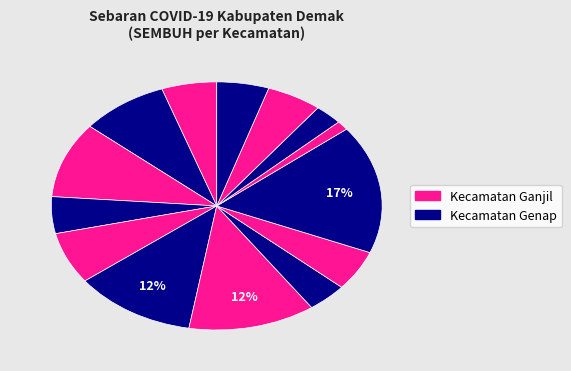

Count the number of slices in the pie.

14